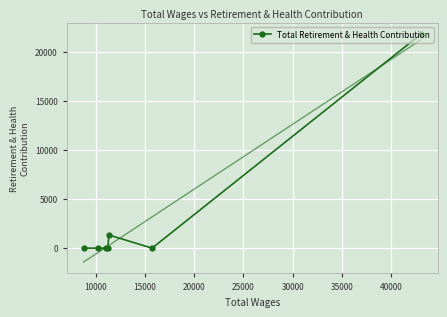

What is the highest value of the Total Retirement & Health Contribution series?

21824